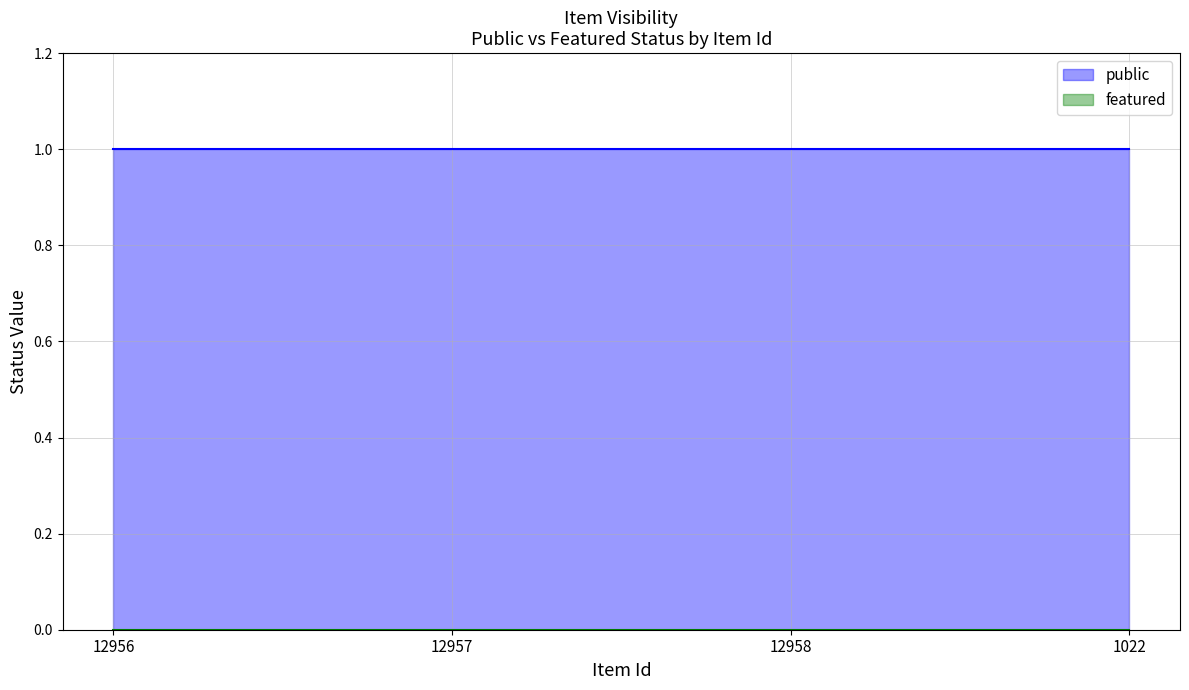

Reading left to right, what are all the values shown in this chart?

public: 12956=1	12957=1	12958=1	1022=1
featured: 12956=0	12957=0	12958=0	1022=0